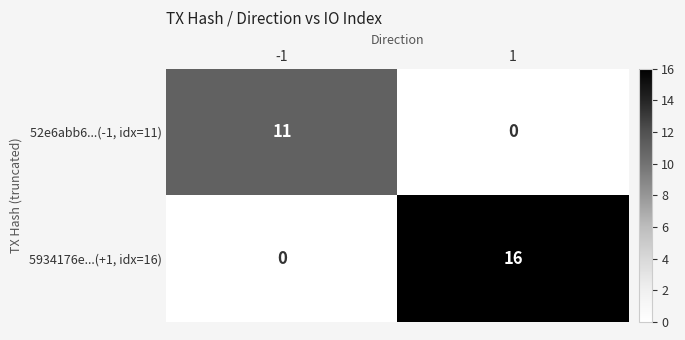

Which series has the largest total across all categories?

5934176e...(+1, idx=16)